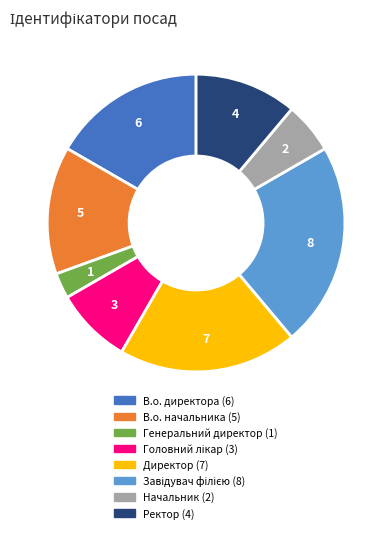

Between Ректор and В.о. начальника, which is larger?

В.о. начальника